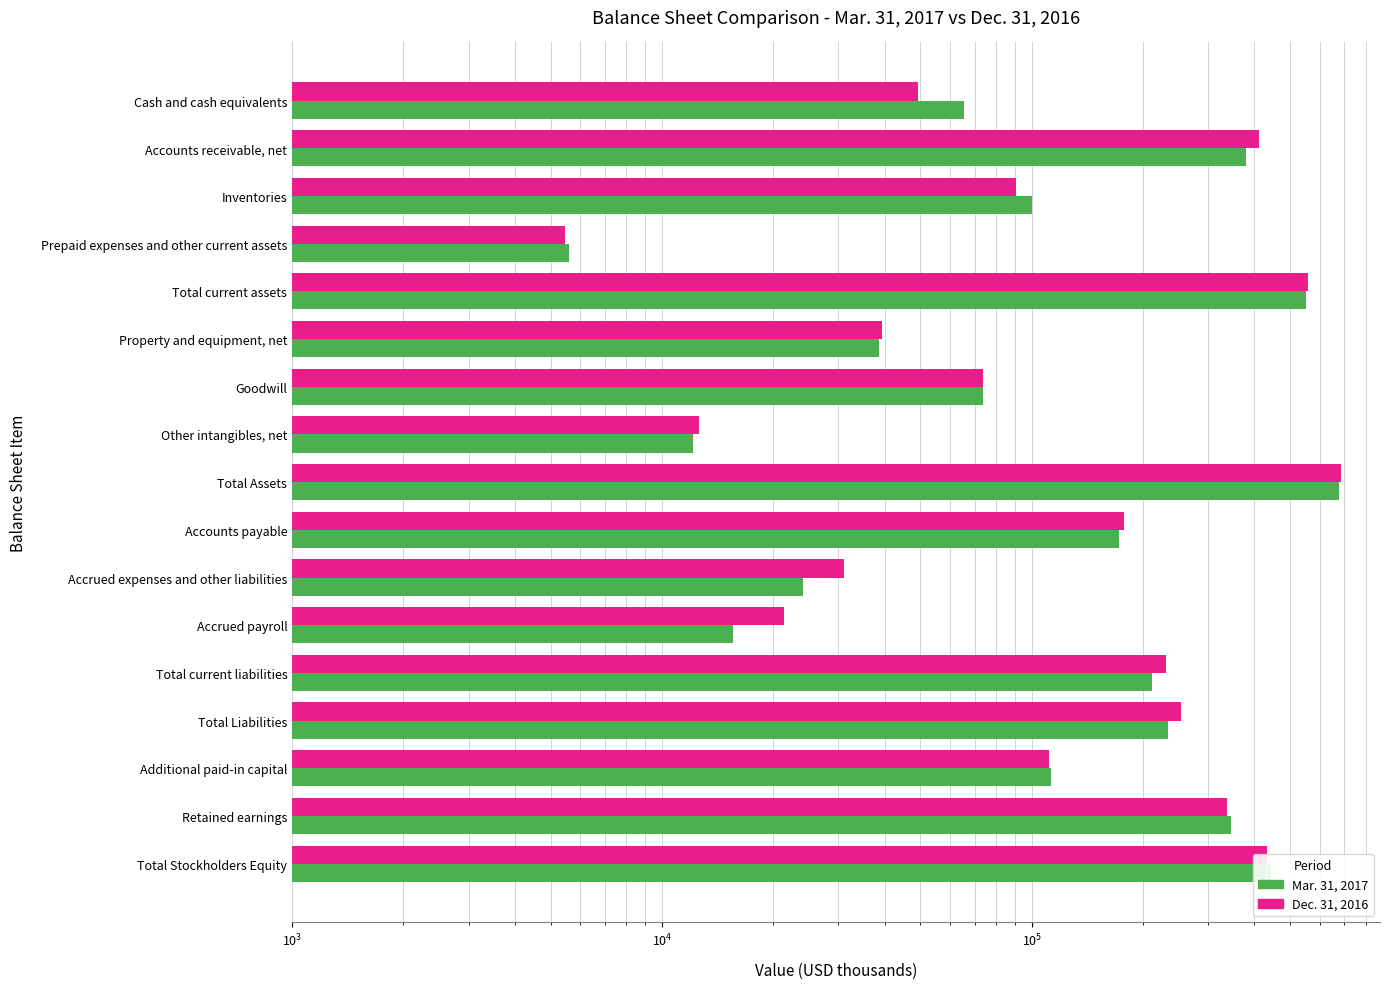

At Additional paid-in capital, list the series in order from smallest to largest.

Dec. 31, 2016, Mar. 31, 2017